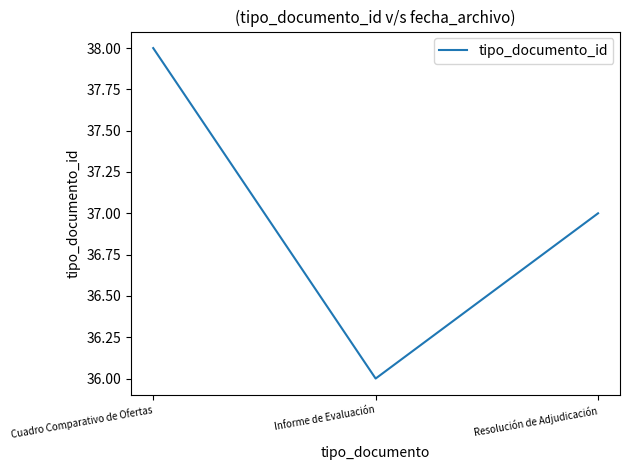

What is the difference between the maximum and minimum values?

2